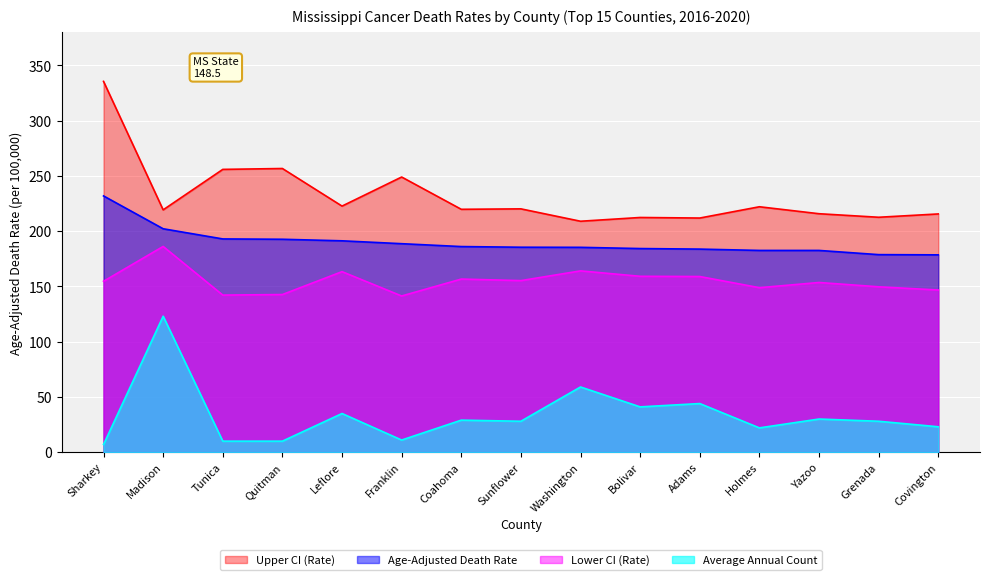

Rank the series by their maximum value, from lowest to highest.

Average Annual Count, Lower CI (Rate), Age-Adjusted Death Rate, Upper CI (Rate)